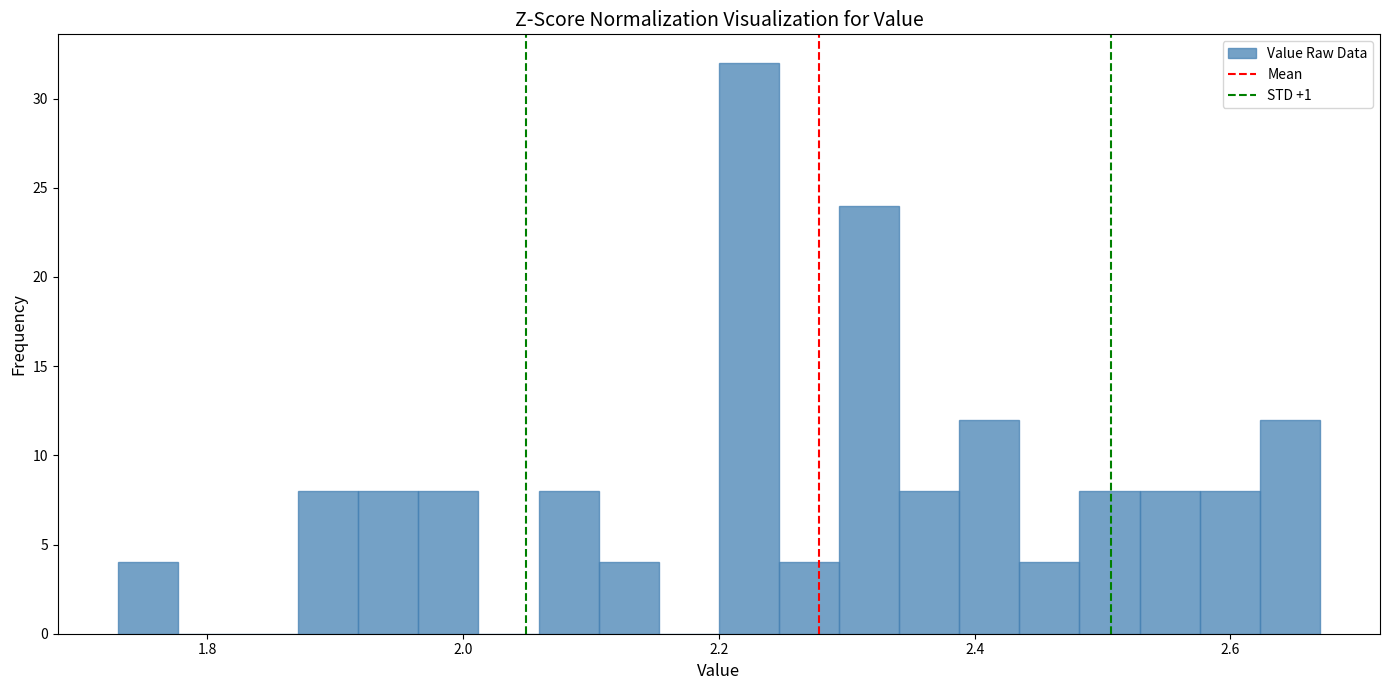

Read against the x-axis, roughly where is the centre of the tallest bar?

2.22